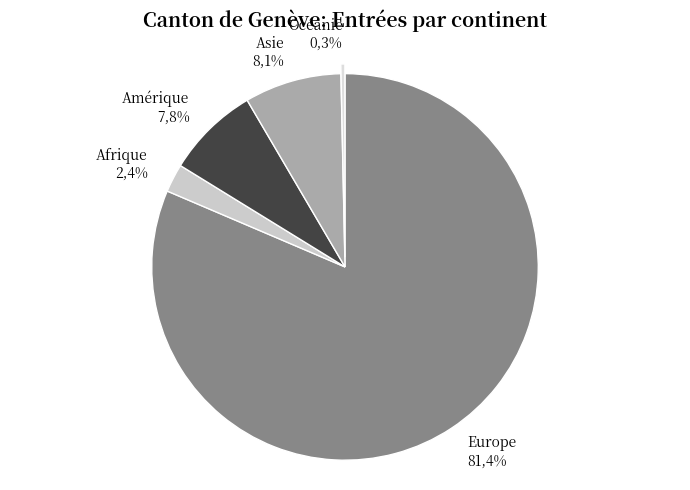

Which category accounts for the majority?

Europe